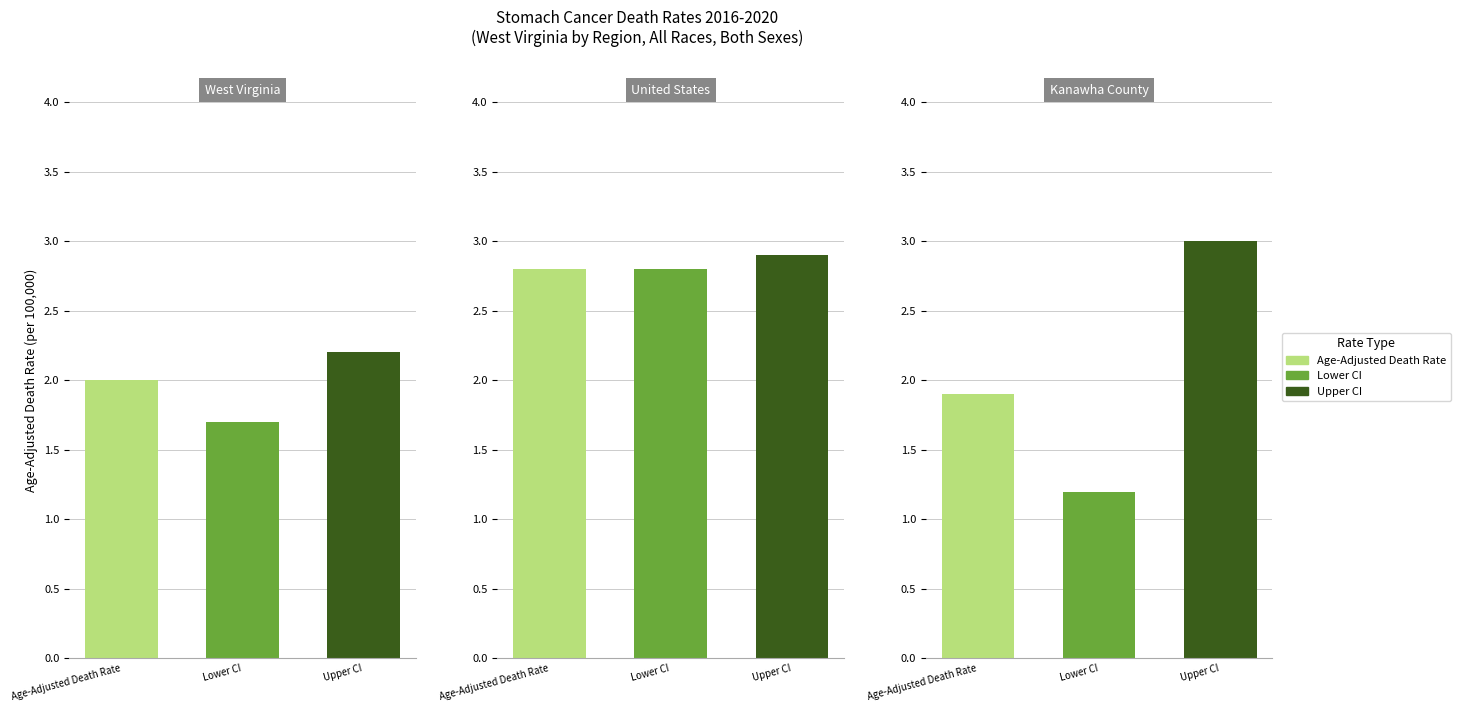

What value does the Lower CI series have at United States?

2.8